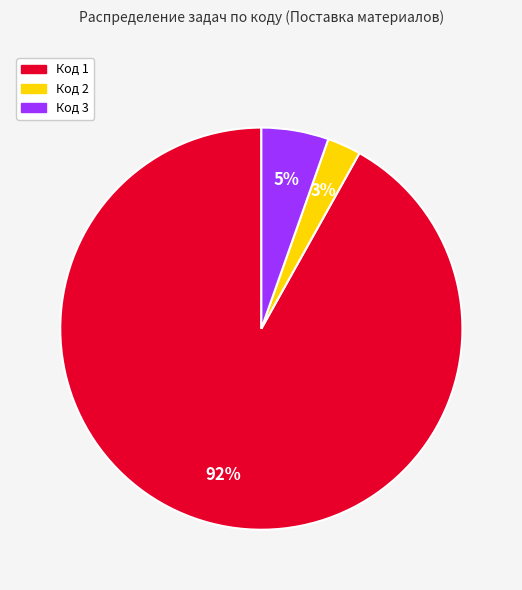

True or false: Код 1 accounts for 98% of the total.

False